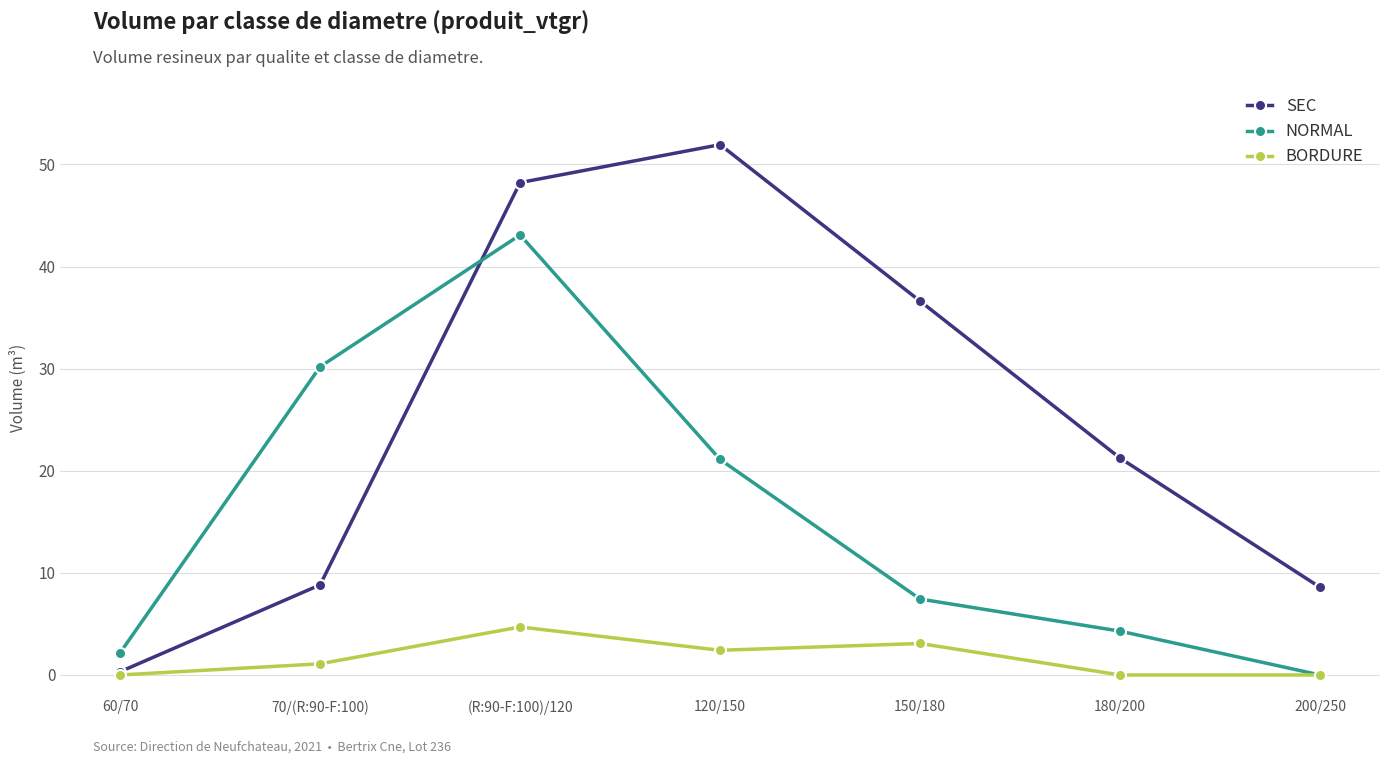

At which label does SEC first exceed 21?

(R:90-F:100)/120